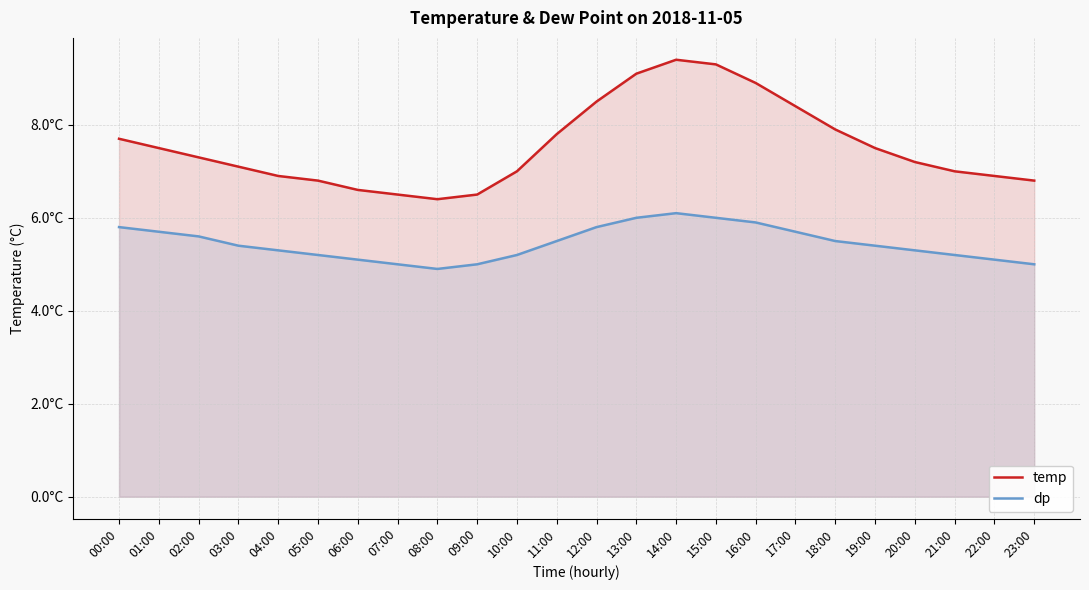

What is the sum of the dp values at 02:00 and 05:00?

10.8